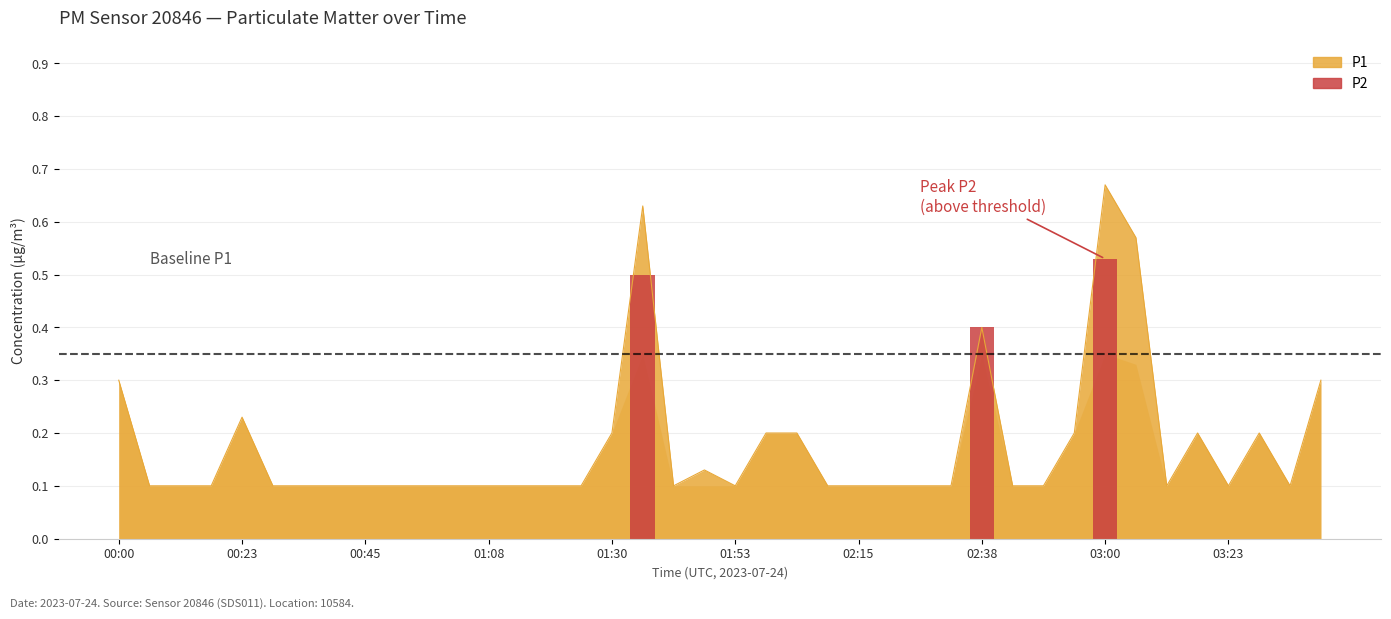

What is the sum of the values at 02:38 and 02:15?

0.5